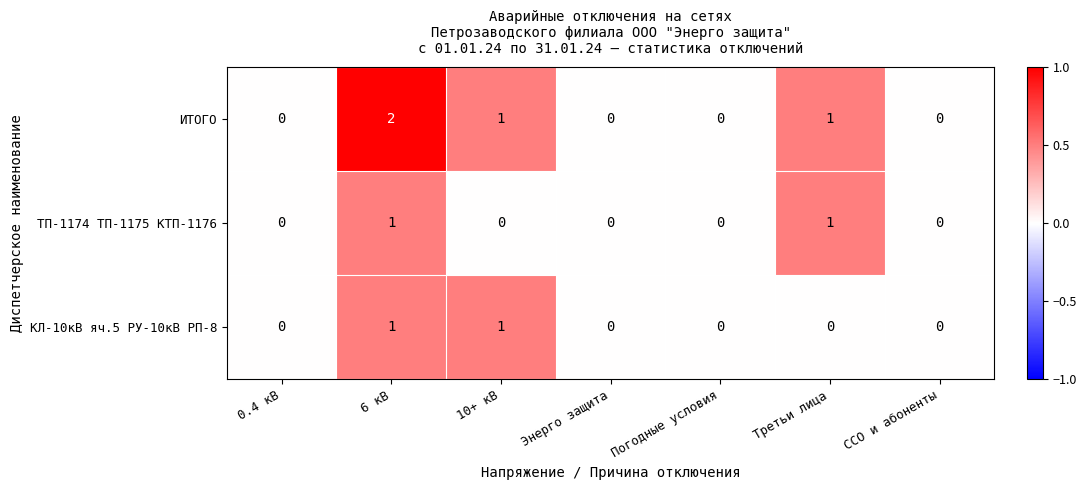

How many КЛ-10кВ яч.5 РУ-10кВ РП-8 values are between 0 and 1?

7